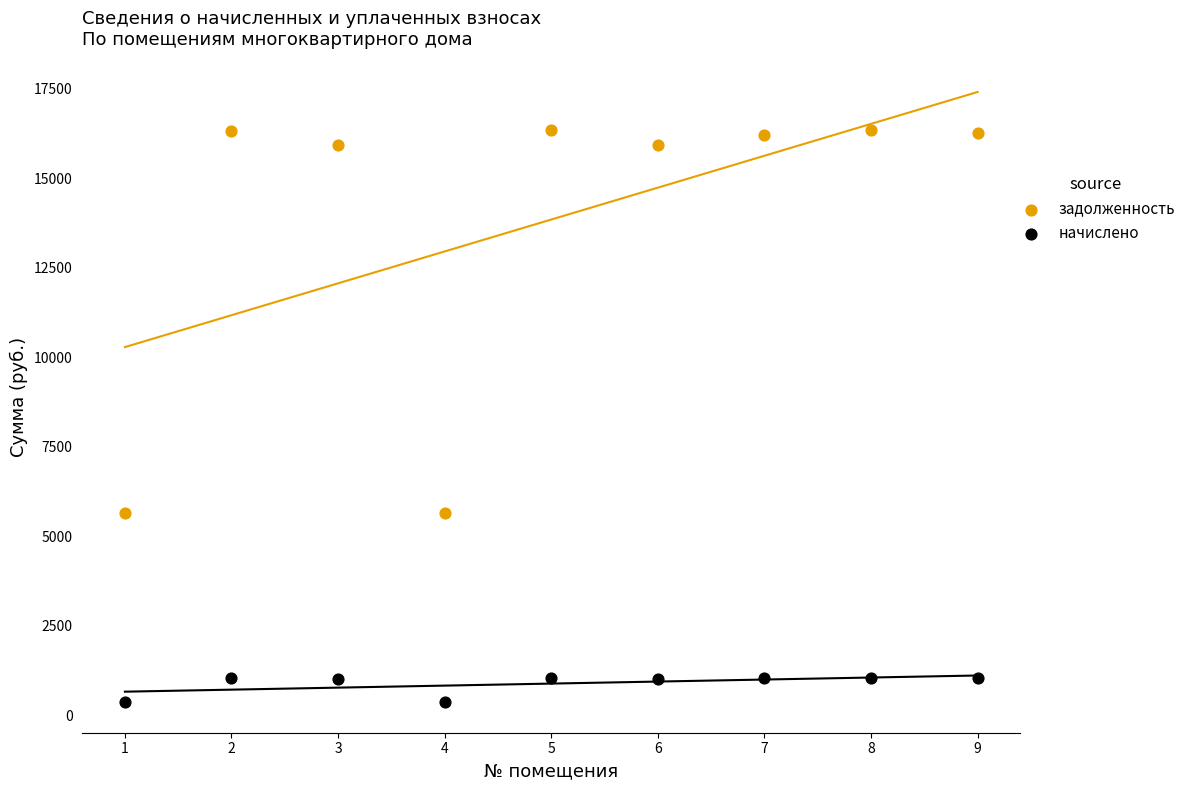

Which series reaches the maximum Y coordinate?

задолженность